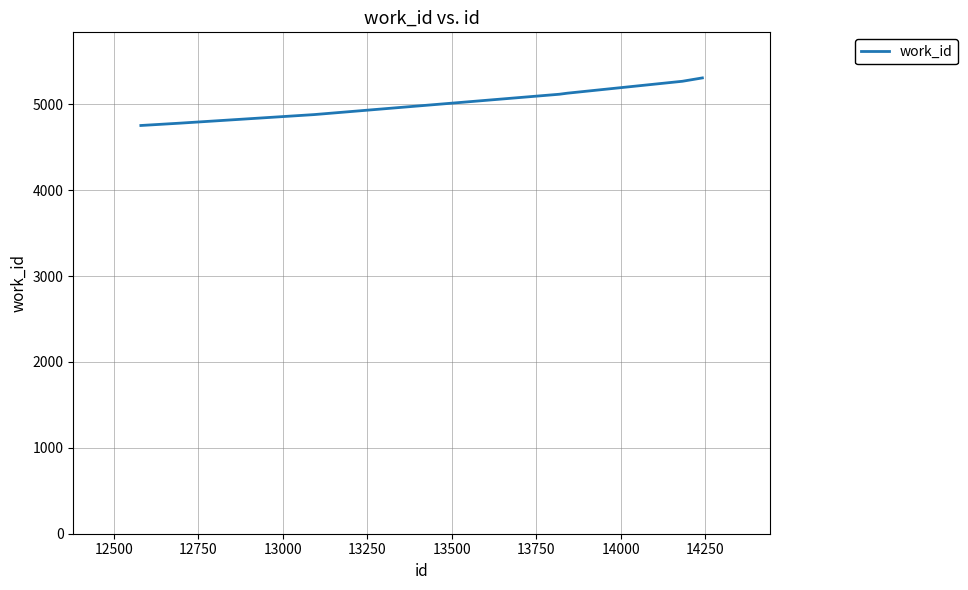

What is the greatest value displayed?

5307